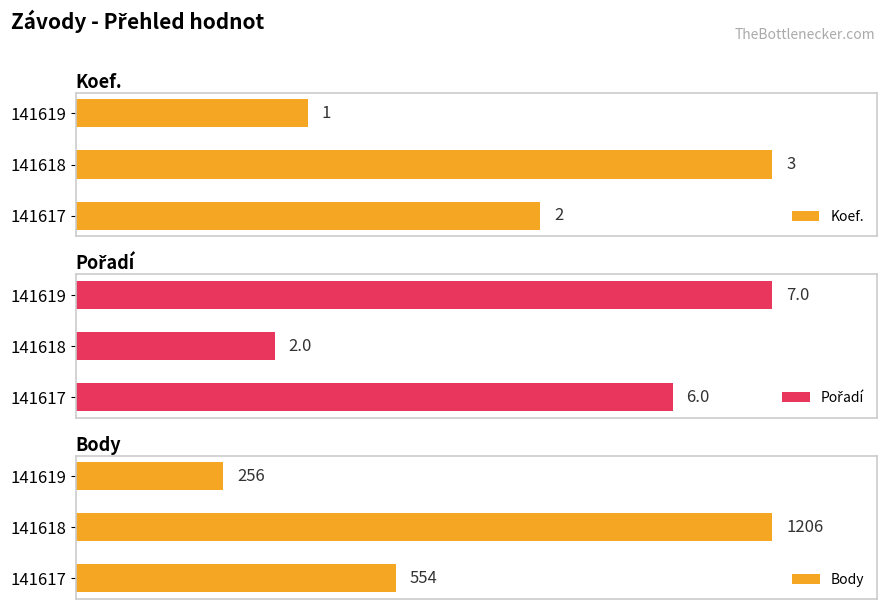

Rank the categories by Koef. value from highest to lowest.

141618, 141617, 141619